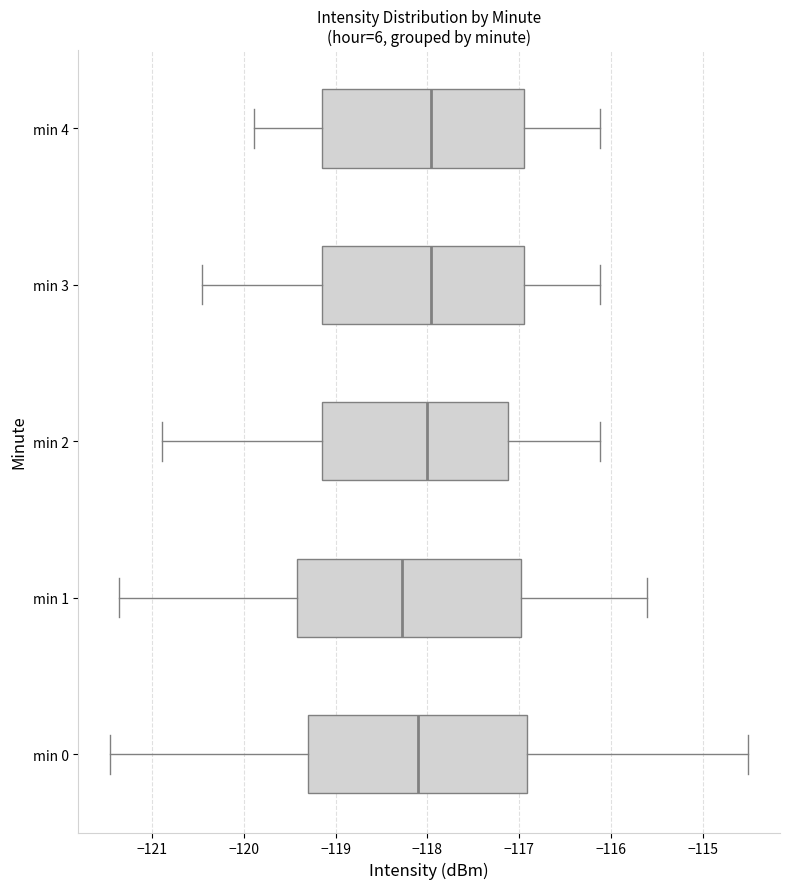

Reading bottom to top, read every box against the x-axis: the position of its median line, the range the box covers, and the ends of its whiskers. The values are not printed on the chart, so give them approximately, as read against the axis.

min 0: median -118.1, box -119.3 to -116.9, whiskers -121.5 to -114.5
min 1: median -118.3, box -119.4 to -117.0, whiskers -121.4 to -115.6
min 2: median -118.0, box -119.1 to -117.1, whiskers -120.9 to -116.1
min 3: median -118.0, box -119.1 to -116.9, whiskers -120.5 to -116.1
min 4: median -118.0, box -119.1 to -116.9, whiskers -119.9 to -116.1